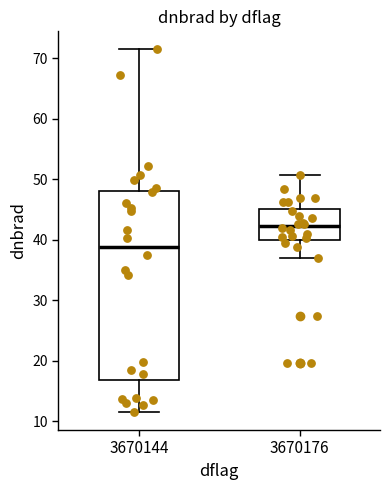

Reading left to right, transcribe this box plot: for each box, give where its median line is, the range the box spans, and where its two whiskers end, as read against the y-axis. The values are not printed on the chart, so give them approximately, as read against the axis.

3670144: median 39, box 17 to 48, whiskers 12 to 71
3670176: median 42, box 40 to 45, whiskers 37 to 51